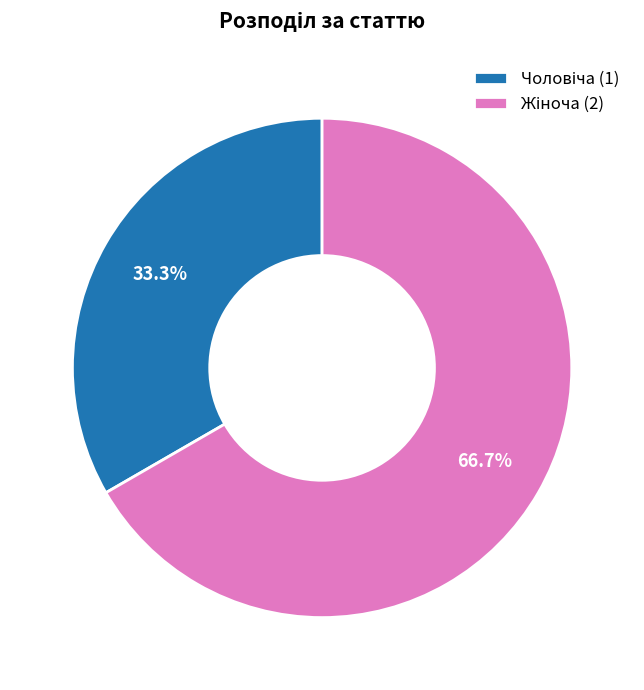

Does any single category account for the majority?

Yes